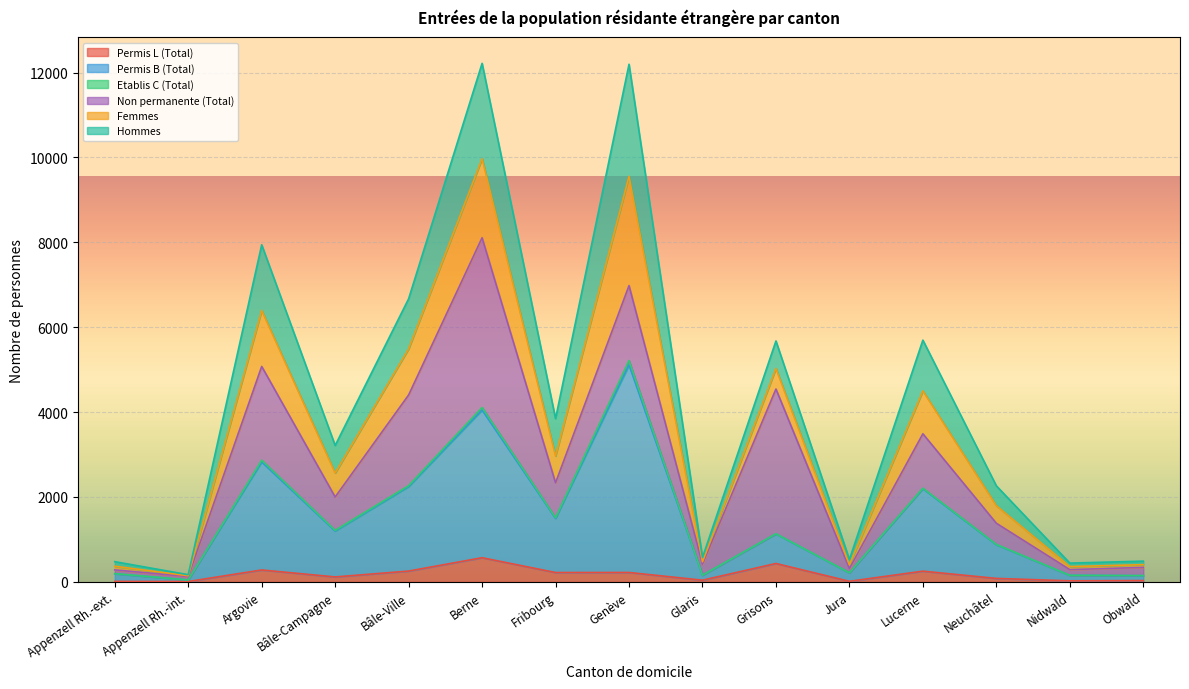

At which label is Permis B (Total) closest to 2630?

Argovie